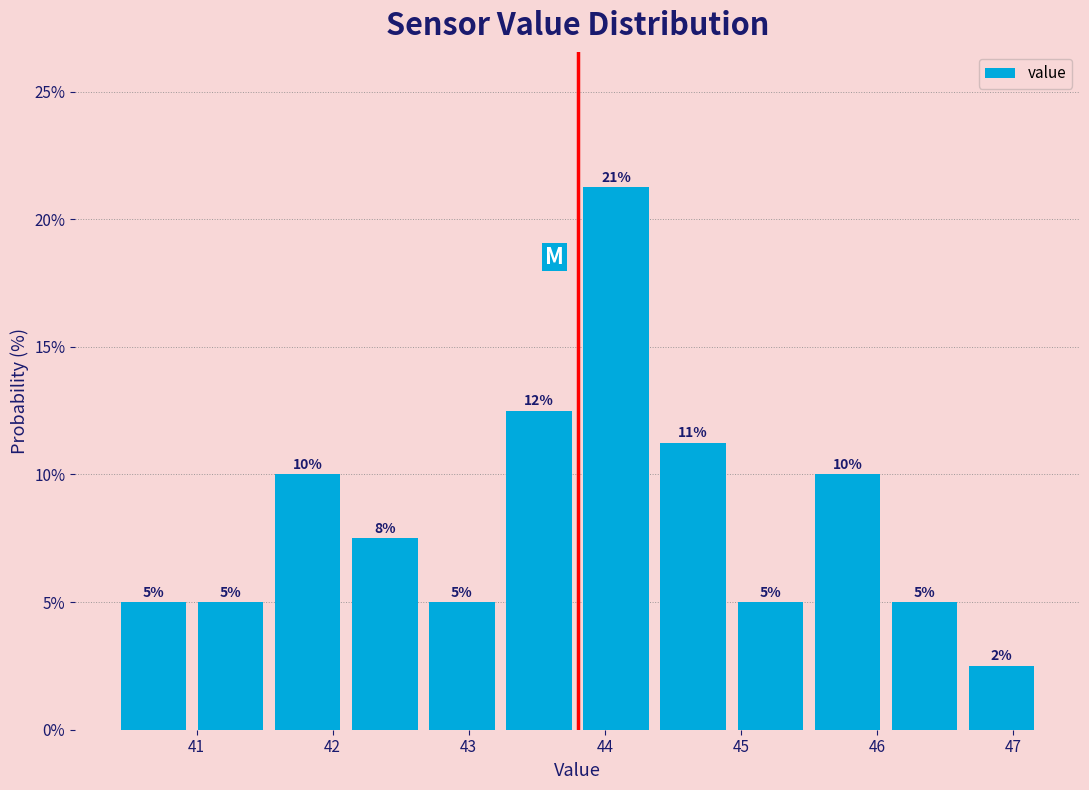

Which range on the x-axis has the tallest bar?

43.8 to 44.4